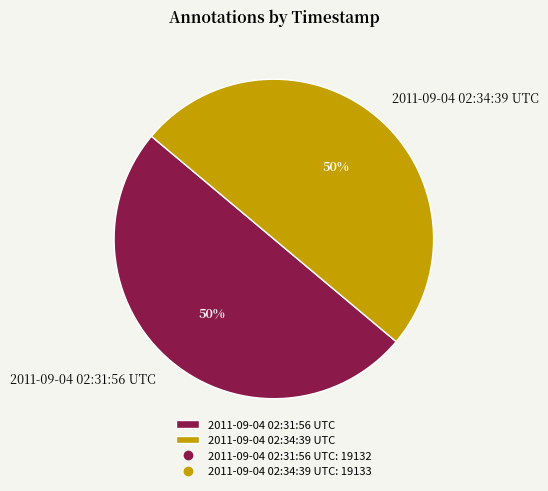

What percentage is the 2011-09-04 02:34:39 UTC slice, to the nearest percent?

50%